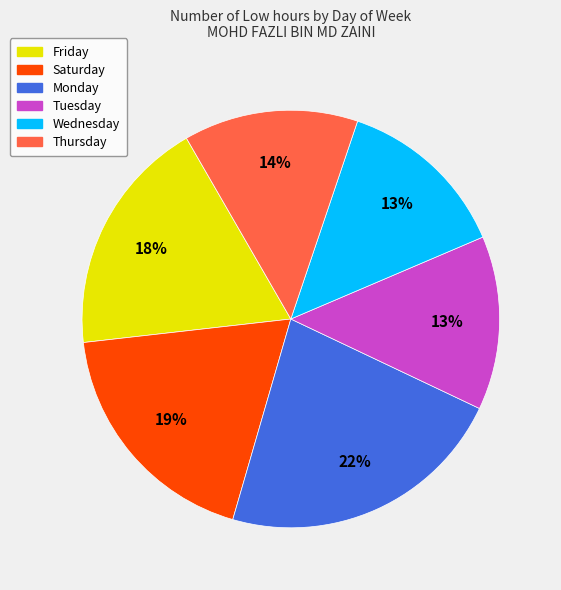

Count the number of slices in the pie.

6